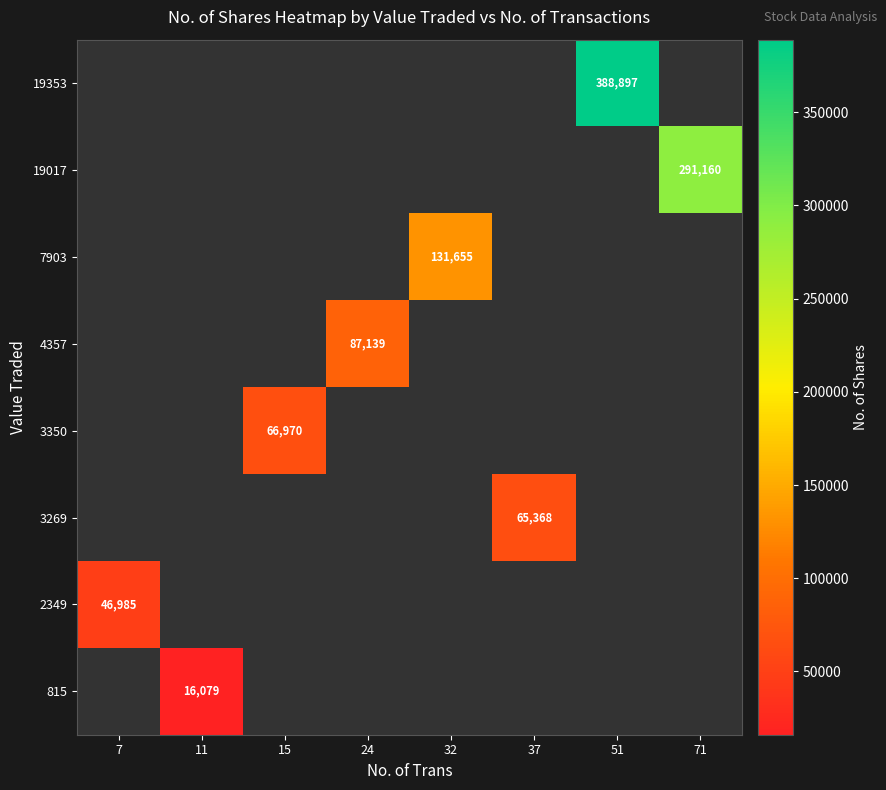

Is it true that 19017 equals 426189.2 at 71?

False